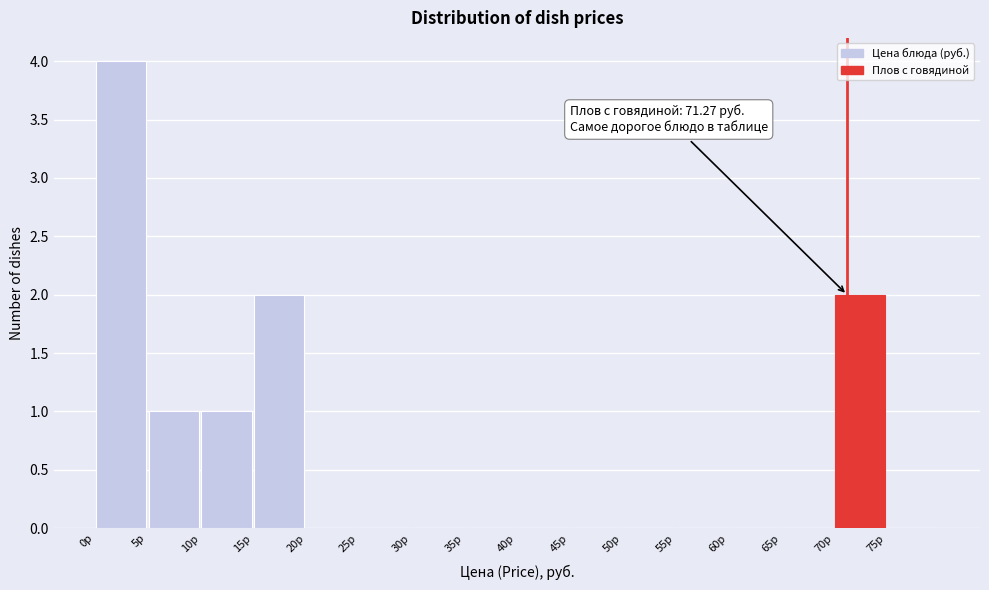

Over which range of the x-axis is the bar tallest?

0 to 5